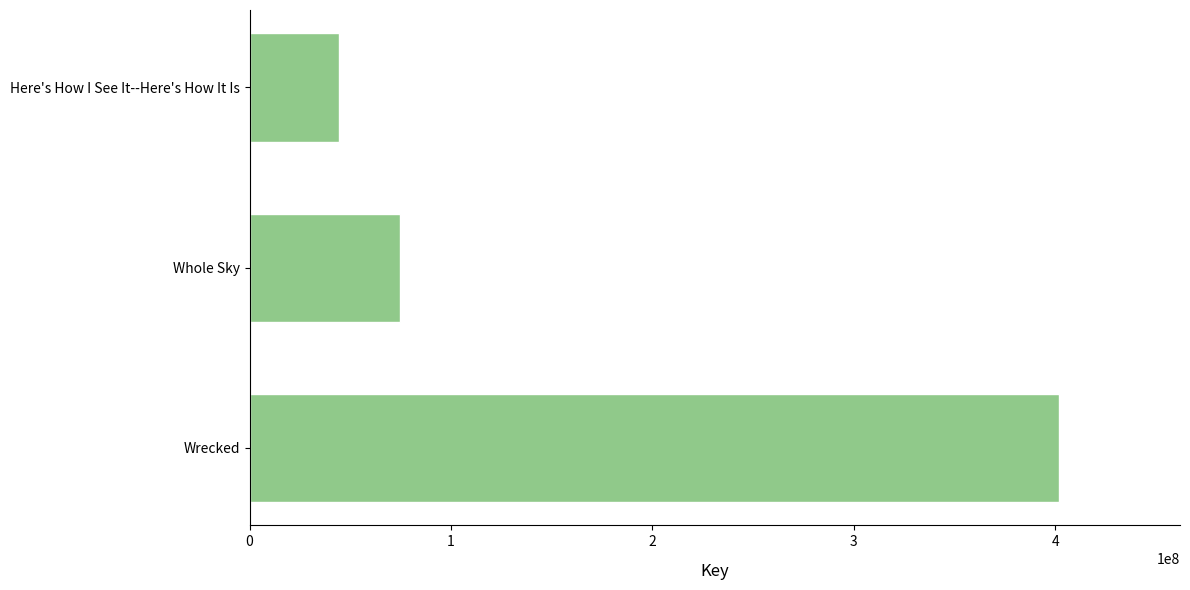

How many distinct data groups are displayed?

1